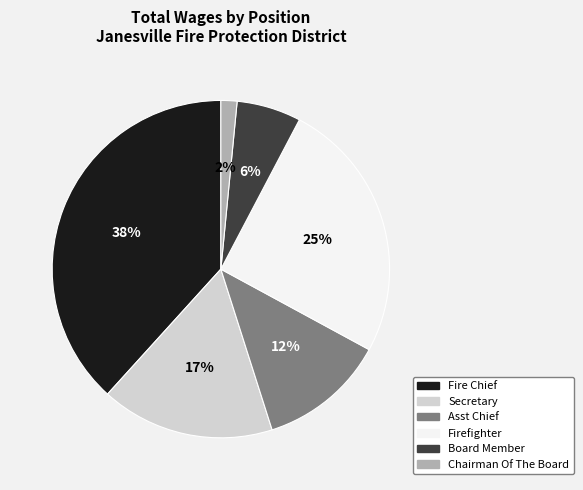

To the nearest percent, what is the average slice percentage?

17%